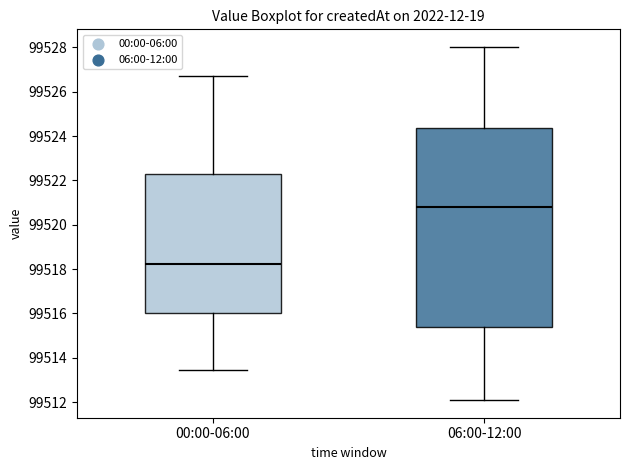

Reading left to right, read every box against the y-axis: the position of its median line, the range the box covers, and the ends of its whiskers. The values are not printed on the chart, so give them approximately, as read against the axis.

00:00-06:00: median 99518.2, box 99516.0 to 99522.4, whiskers 99513.4 to 99526.6
06:00-12:00: median 99520.8, box 99515.4 to 99524.4, whiskers 99512.0 to 99528.0